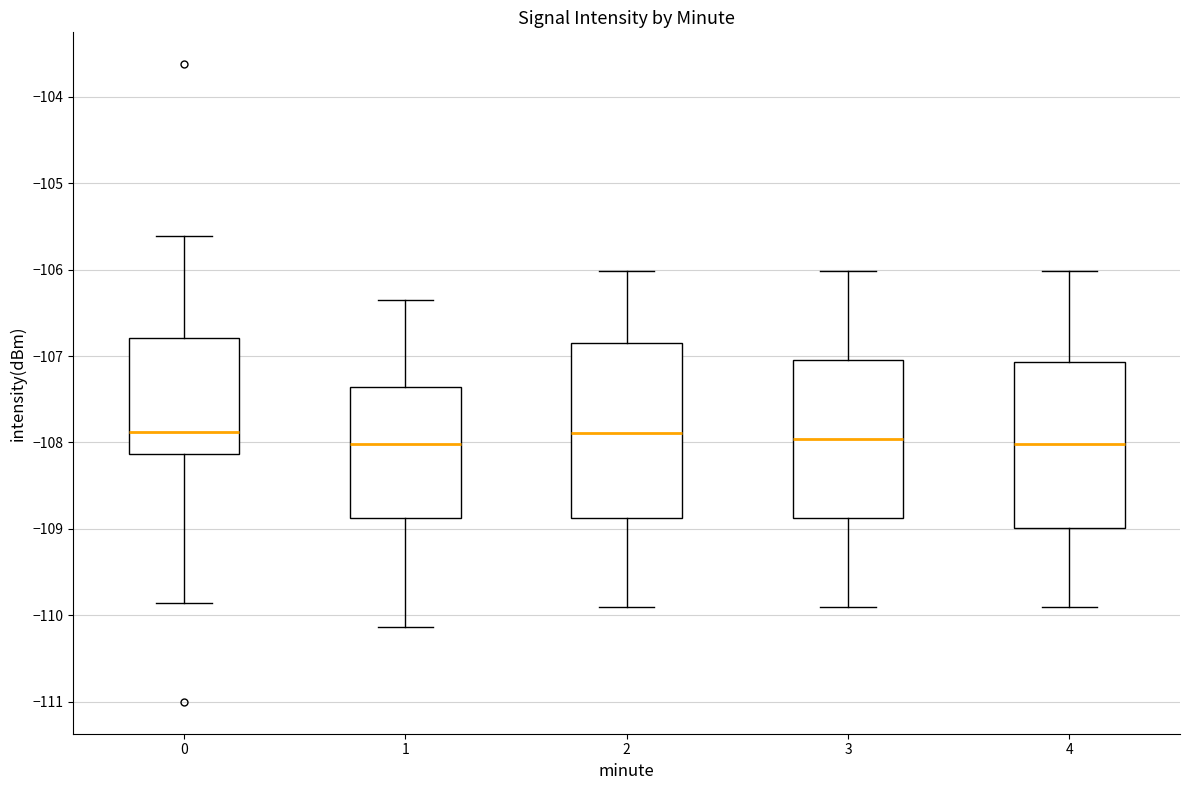

Where is the upper edge of the box at x = 1 on the y-axis? The values are not printed on the chart, so give them approximately, as read against the axis.

-107.4